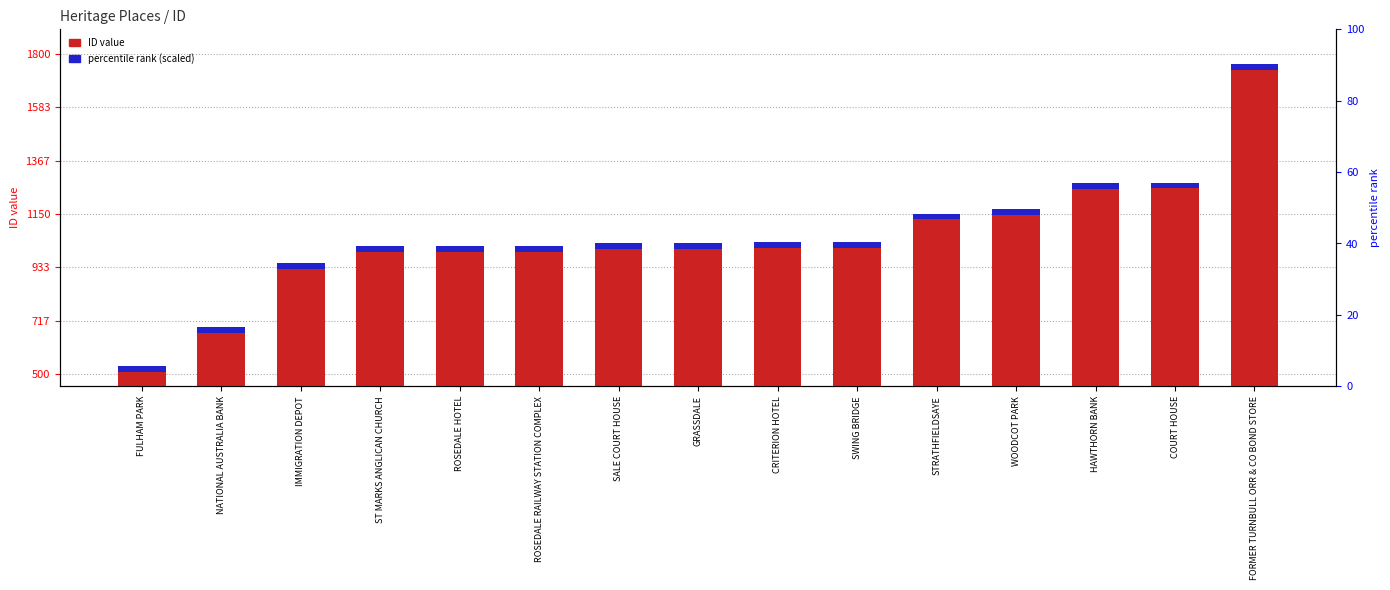

Which category has the lowest value across all series?

FULHAM PARK